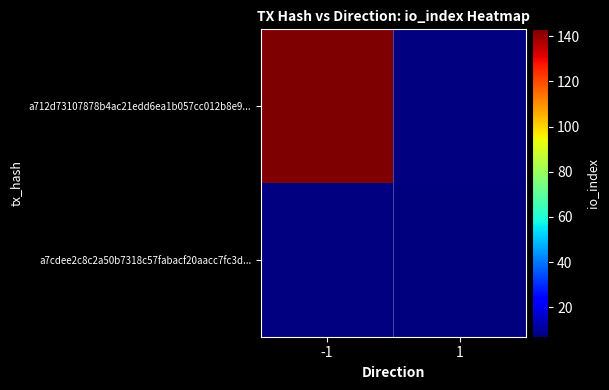

The a712d73107878b4ac21edd6ea1b057cc012b8e9 series shows 143 at io_index. True or false?

True